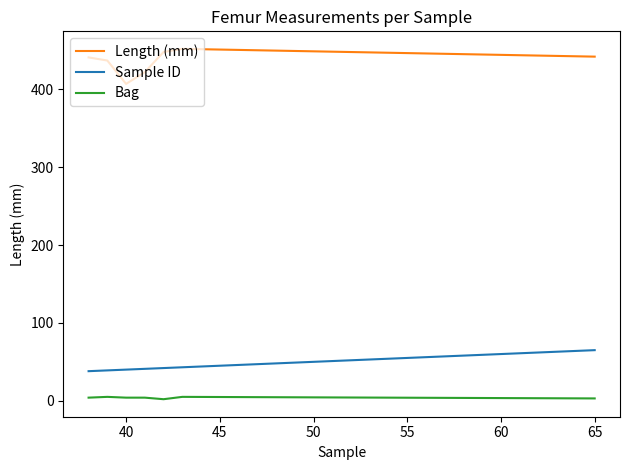

What is the maximum value for Length (mm)?

452